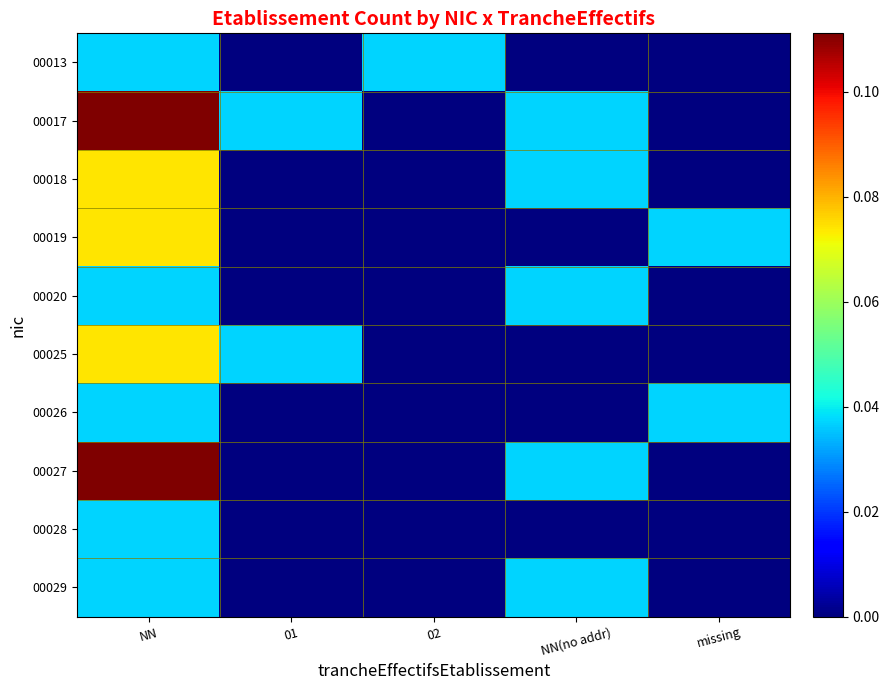

Rank the series by their maximum value, from lowest to highest.

00013, 00020, 00026, 00028, 00029, 00018, 00019, 00025, 00017, 00027